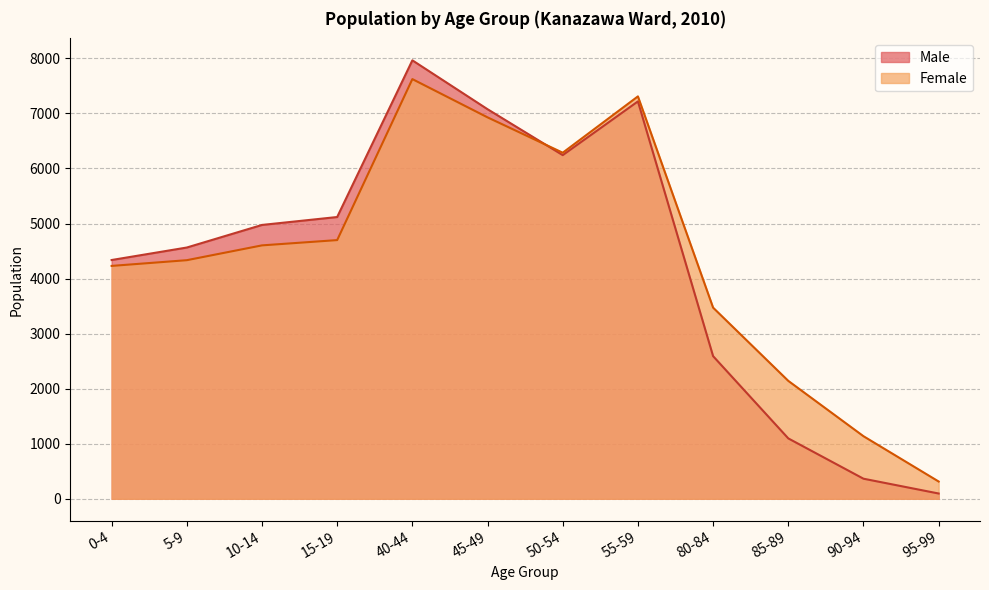

Reading left to right, what are all the values shown in this chart?

Male: 0-4=4337	5-9=4564	10-14=4974	15-19=5118	40-44=7964	45-49=7076	50-54=6242	55-59=7218	80-84=2591	85-89=1097	90-94=365	95-99=96
Female: 0-4=4230	5-9=4334	10-14=4603	15-19=4699	40-44=7623	45-49=6928	50-54=6286	55-59=7309	80-84=3472	85-89=2142	90-94=1137	95-99=314